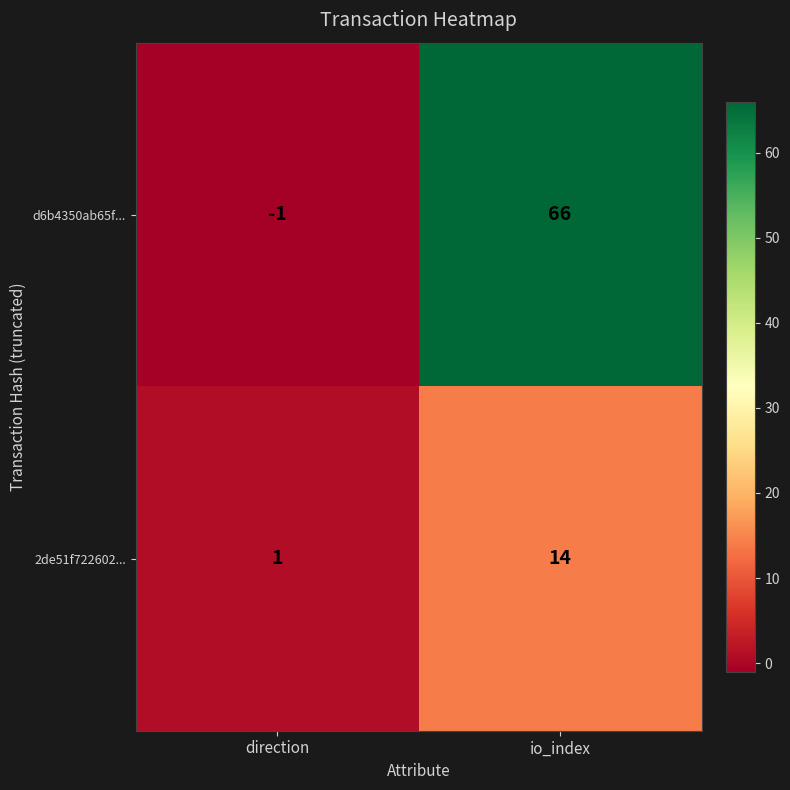

Is the value of 2de51f722602... at io_index greater than the value of d6b4350ab65f... at direction?

Yes